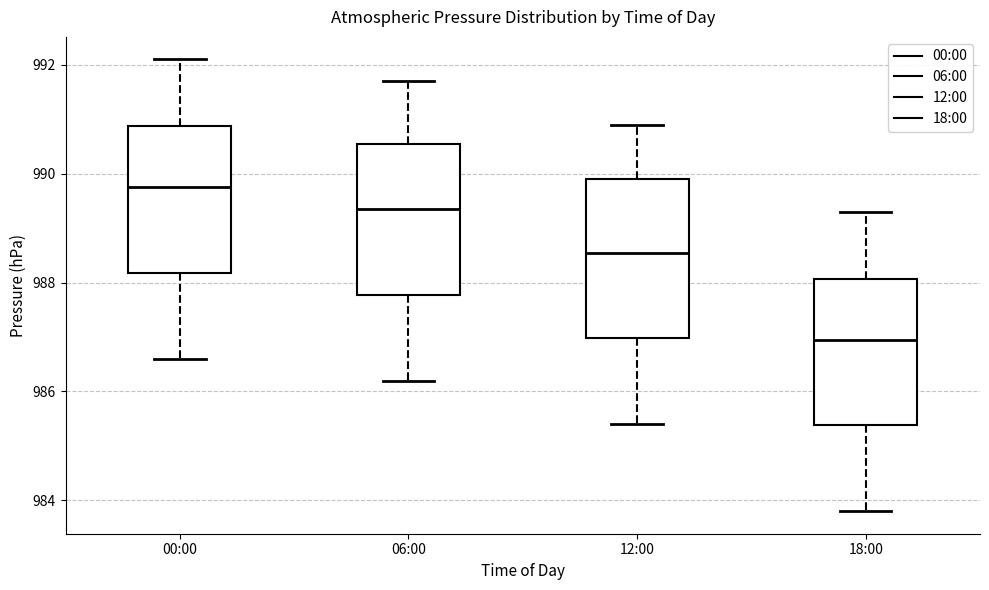

Where is the lower edge of the box for 06:00 on the y-axis? The values are not printed on the chart, so give them approximately, as read against the axis.

987.8